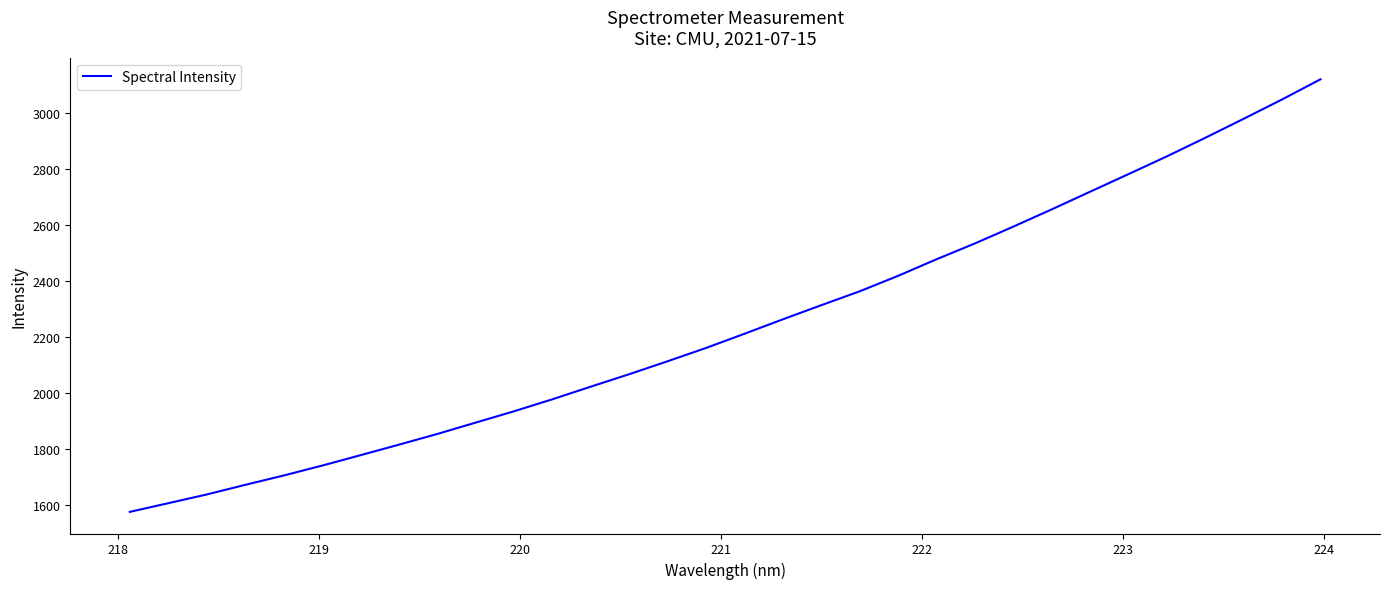

True or false: there are more than 0 points higher than both neighbors.

False